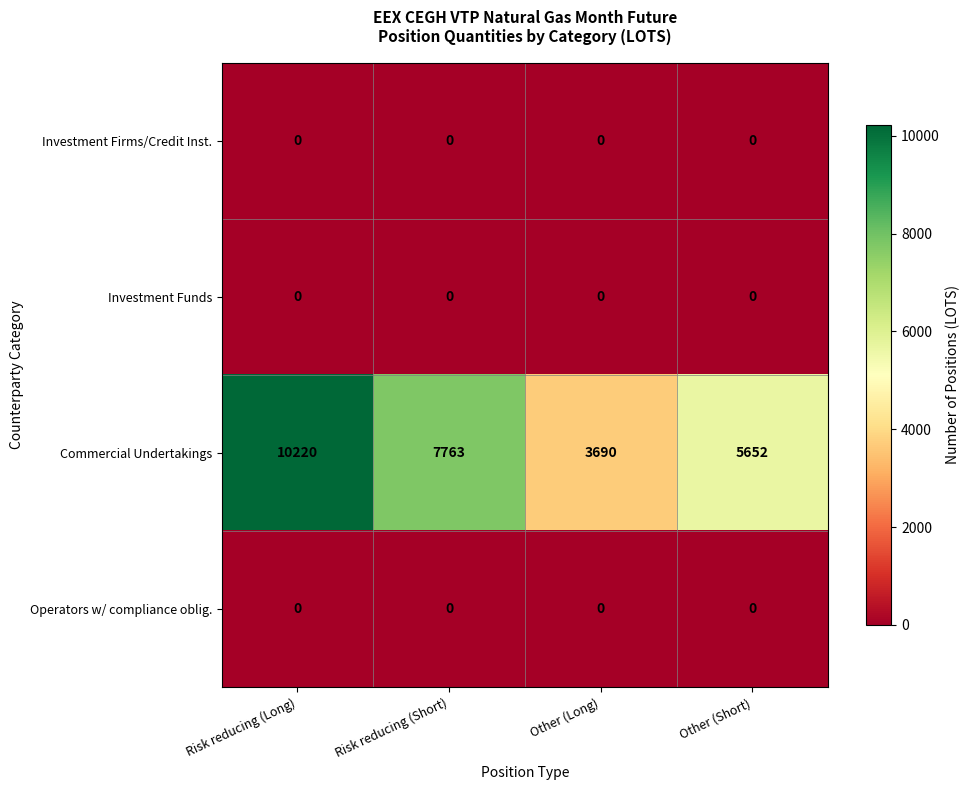

What is the total value across all series at Risk reducing (Short)?

7763